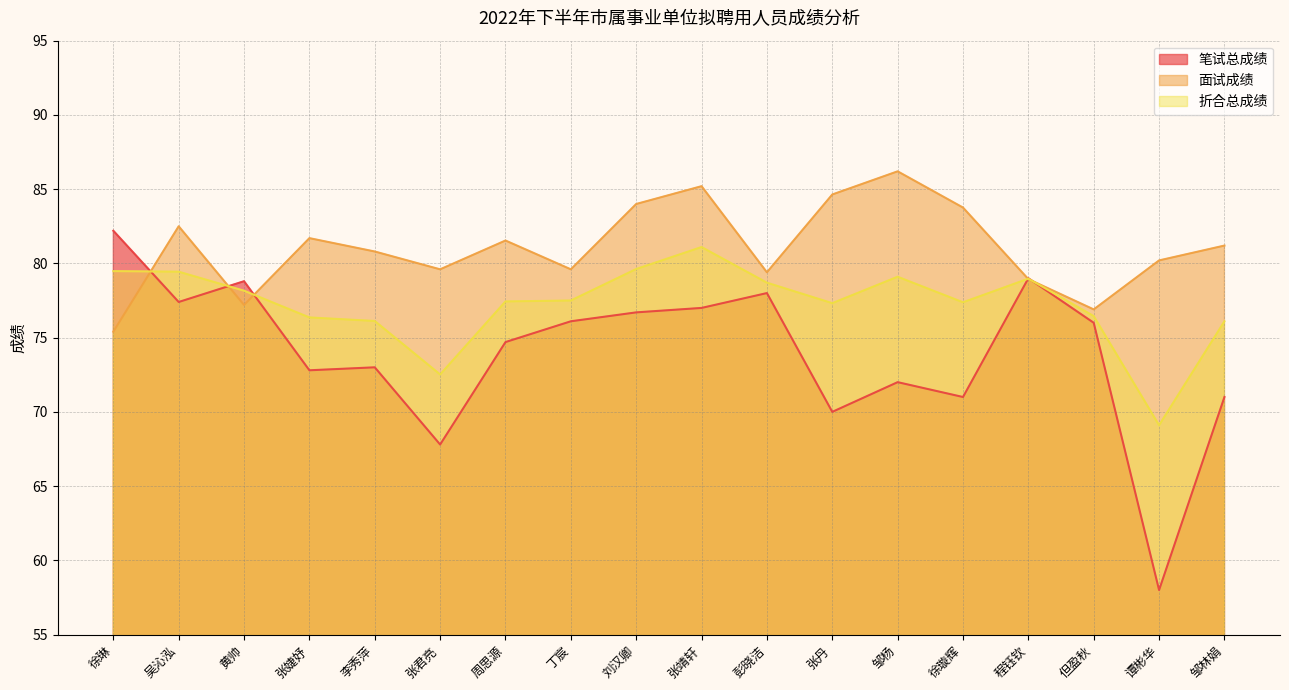

What position from the left is 彭晓洁?

11